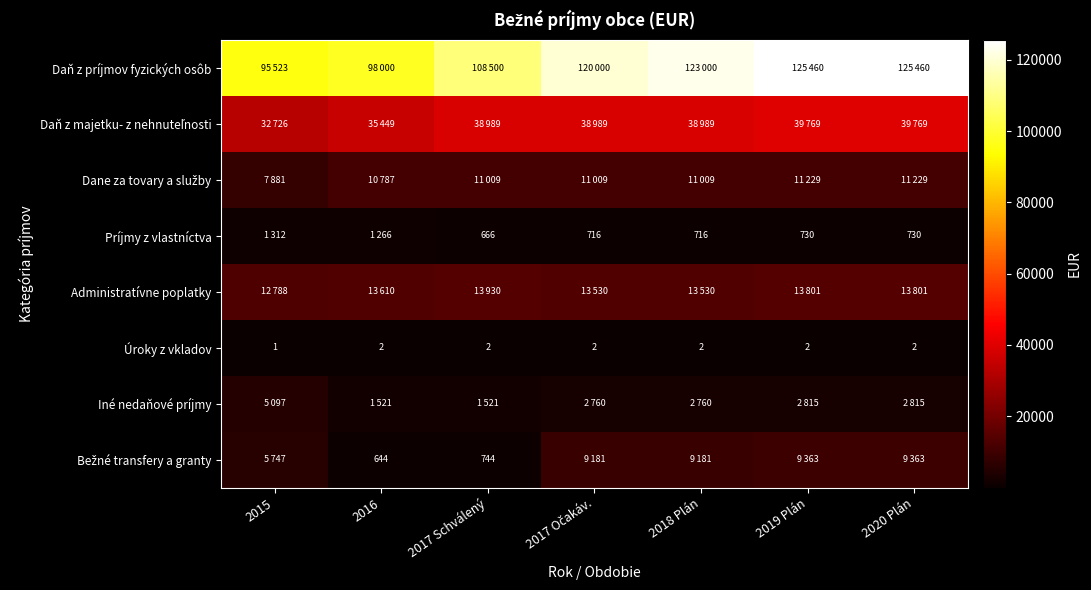

What is the sum of all Úroky z vkladov values?

13